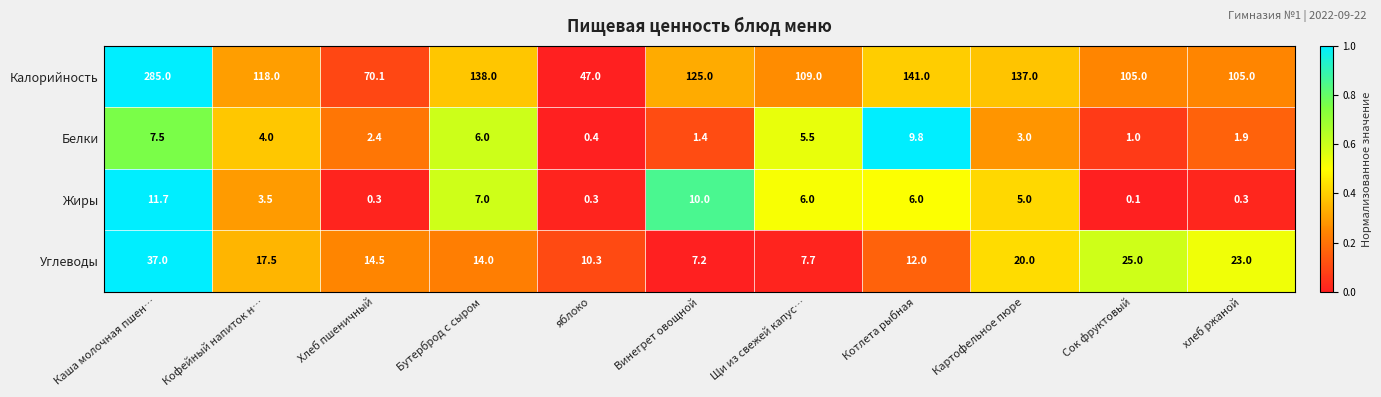

At which category is the sum across all series the highest?

Каша молочная пшен…